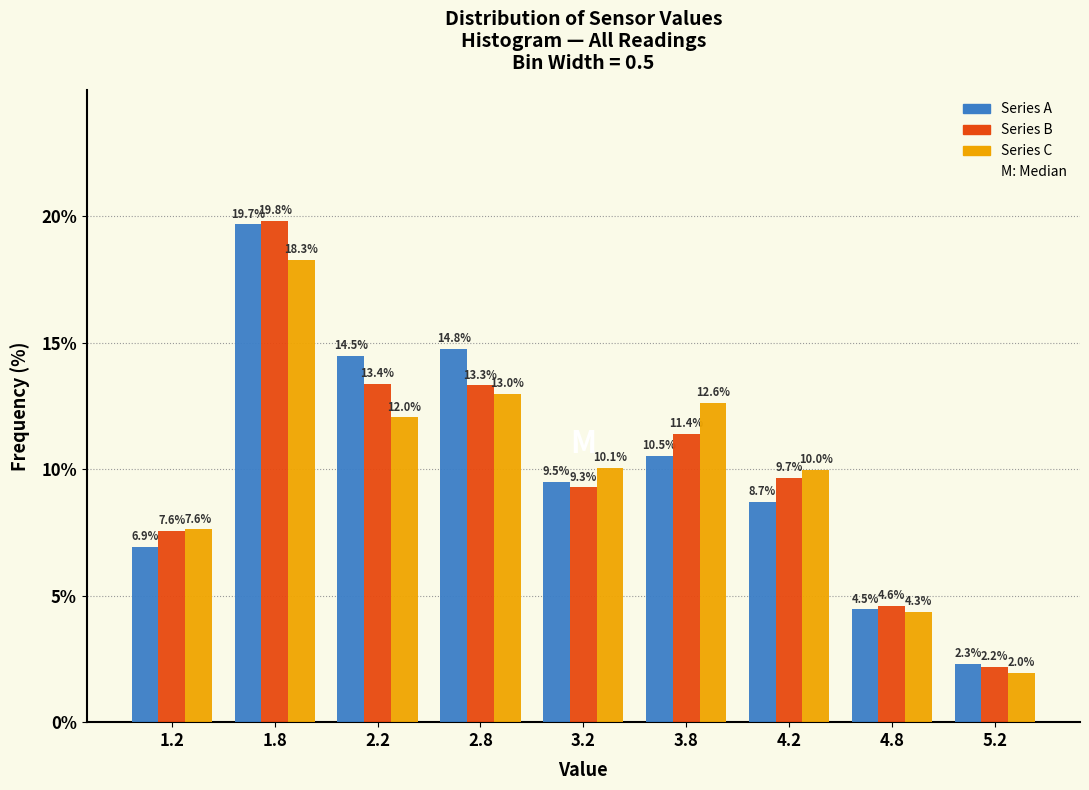

Reading left to right, transcribe all the data shown in this chart.

Series A: 1.2=6.9	1.8=19.7	2.2=14.5	2.8=14.8	3.2=9.5	3.8=10.5	4.2=8.7	4.8=4.5	5.2=2.3
Series B: 1.2=7.6	1.8=19.8	2.2=13.4	2.8=13.3	3.2=9.3	3.8=11.4	4.2=9.7	4.8=4.6	5.2=2.2
Series C: 1.2=7.6	1.8=18.3	2.2=12.0	2.8=13.0	3.2=10.1	3.8=12.6	4.2=10.0	4.8=4.3	5.2=2.0